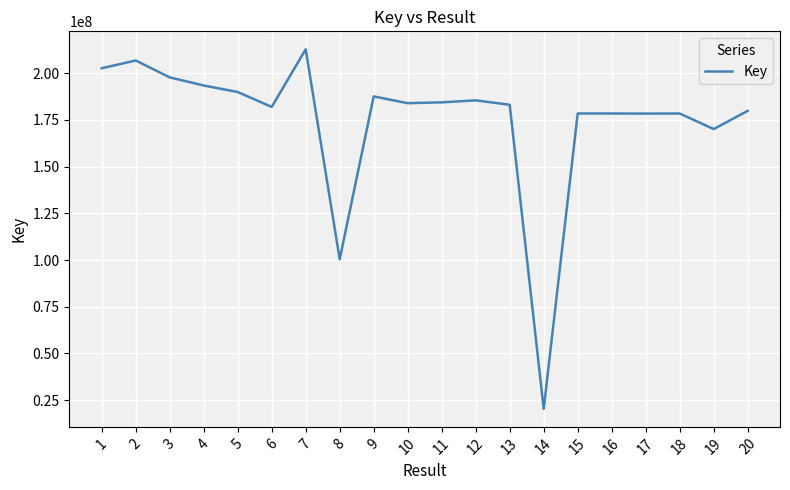

At which category does the chart reach its peak across all series?

7